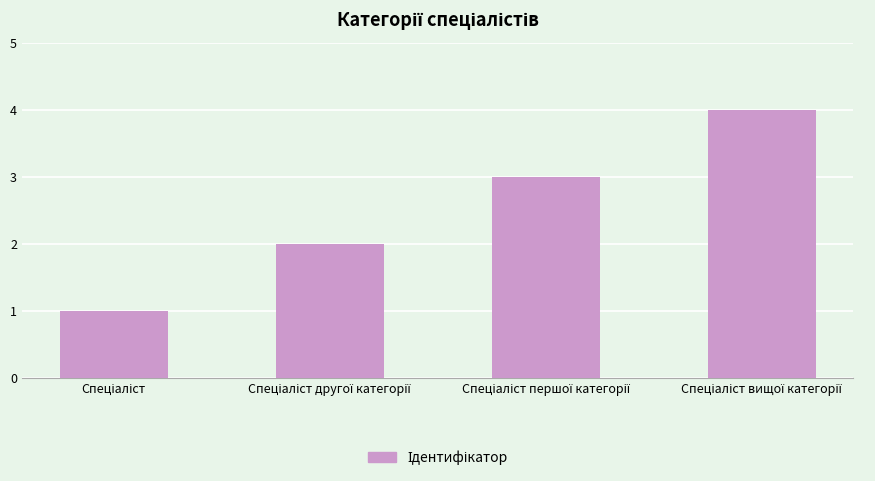

What is the sum of all values?

10